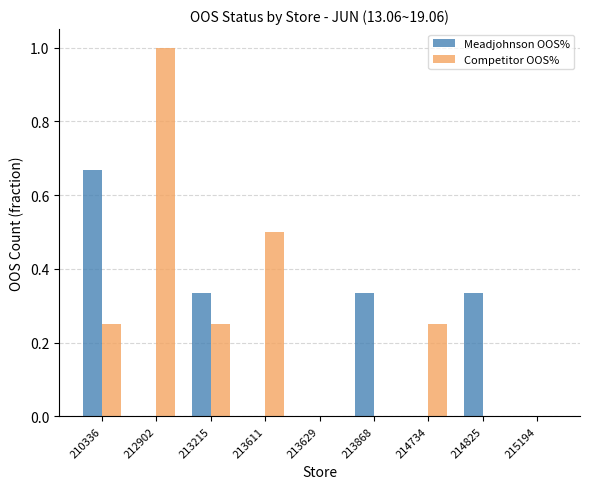

At which category is the sum across all series the highest?

212902